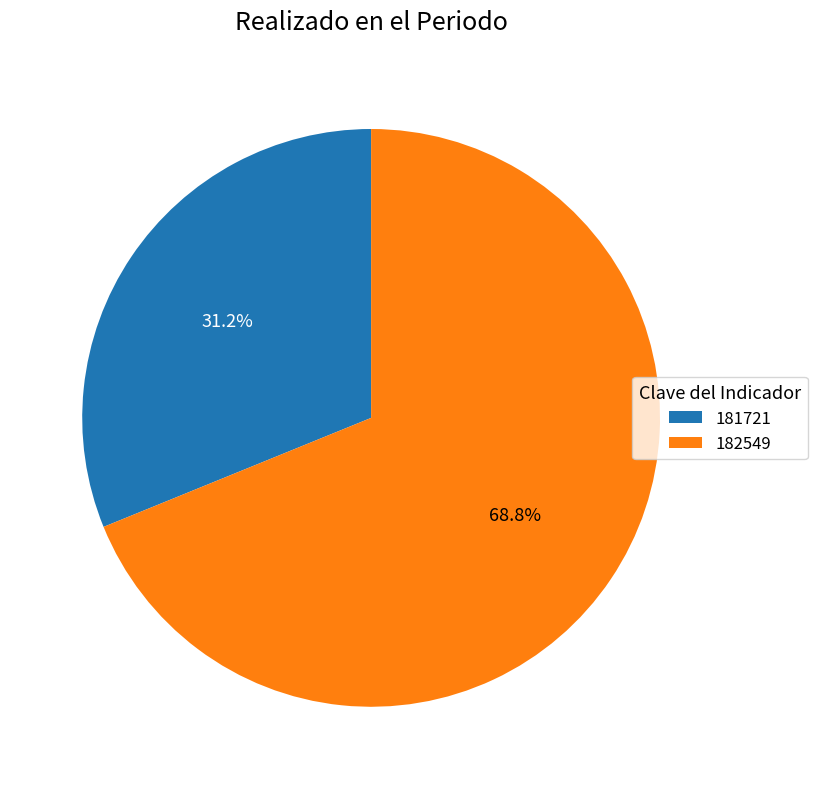

Is 182549 the majority of the pie?

Yes